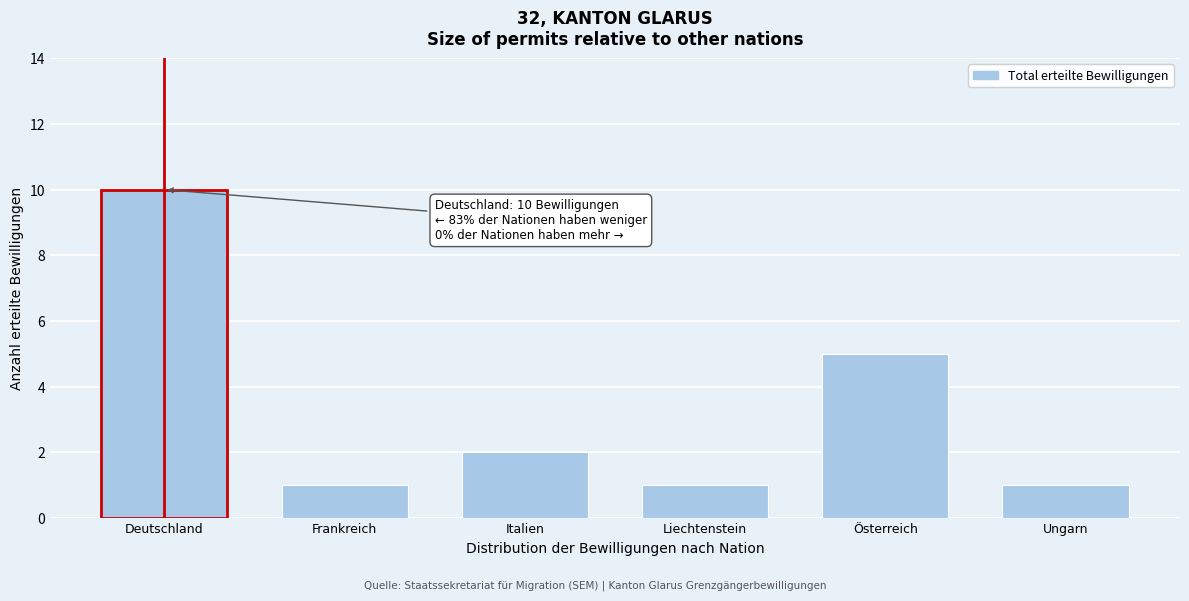

Reading left to right, transcribe all the data shown in this chart.

10	1	2	1	5	1